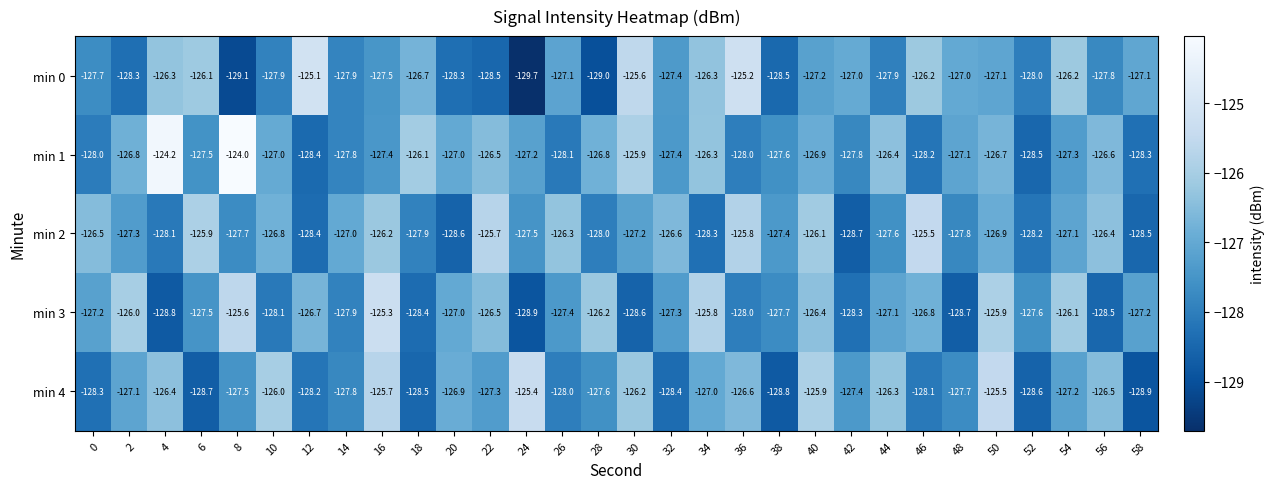

Which label corresponds to the smallest value in the chart?

24